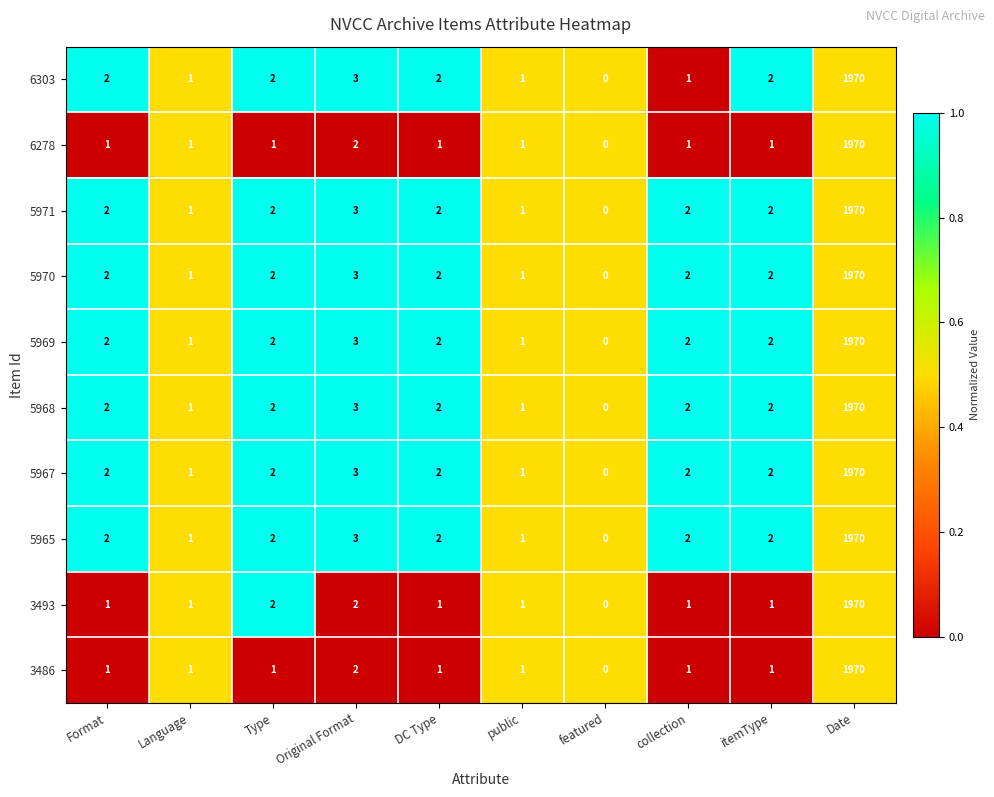

At which category is the sum across all series the highest?

Date